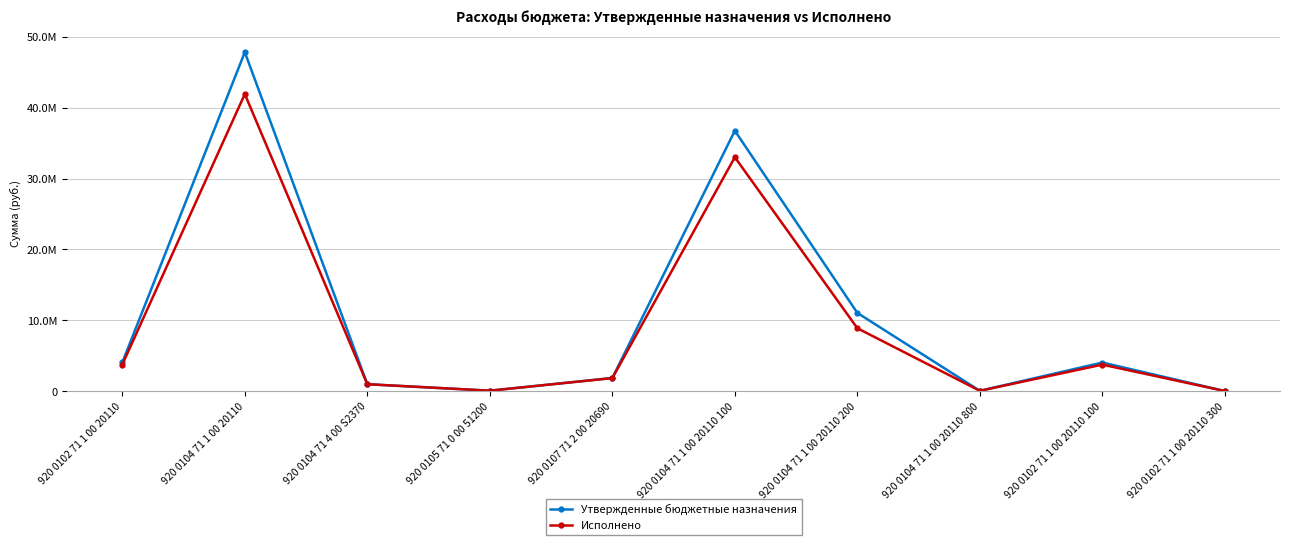

Reading right to left, list all the values displayed in this chart.

Утвержденные бюджетные назначения: 920 0102 71 1 00 20110 300=7264.1	920 0102 71 1 00 20110 100=4037275.9	920 0104 71 1 00 20110 800=43500.0	920 0104 71 1 00 20110 200=11043229.2	920 0104 71 1 00 20110 100=36769829.3	920 0107 71 2 00 20690=1854000.0	920 0105 71 0 00 51200=59100.0	920 0104 71 4 00 S2370=974730.0	920 0104 71 1 00 20110=47856558.5	920 0102 71 1 00 20110=4044540.0
Исполнено: 920 0102 71 1 00 20110 300=7264.1	920 0102 71 1 00 20110 100=3742583.8	920 0104 71 1 00 20110 800=40024.5	920 0104 71 1 00 20110 200=8877949.4	920 0104 71 1 00 20110 100=33026515.7	920 0107 71 2 00 20690=1834980.0	920 0105 71 0 00 51200=59100.0	920 0104 71 4 00 S2370=974730.0	920 0104 71 1 00 20110=41944489.7	920 0102 71 1 00 20110=3749847.9